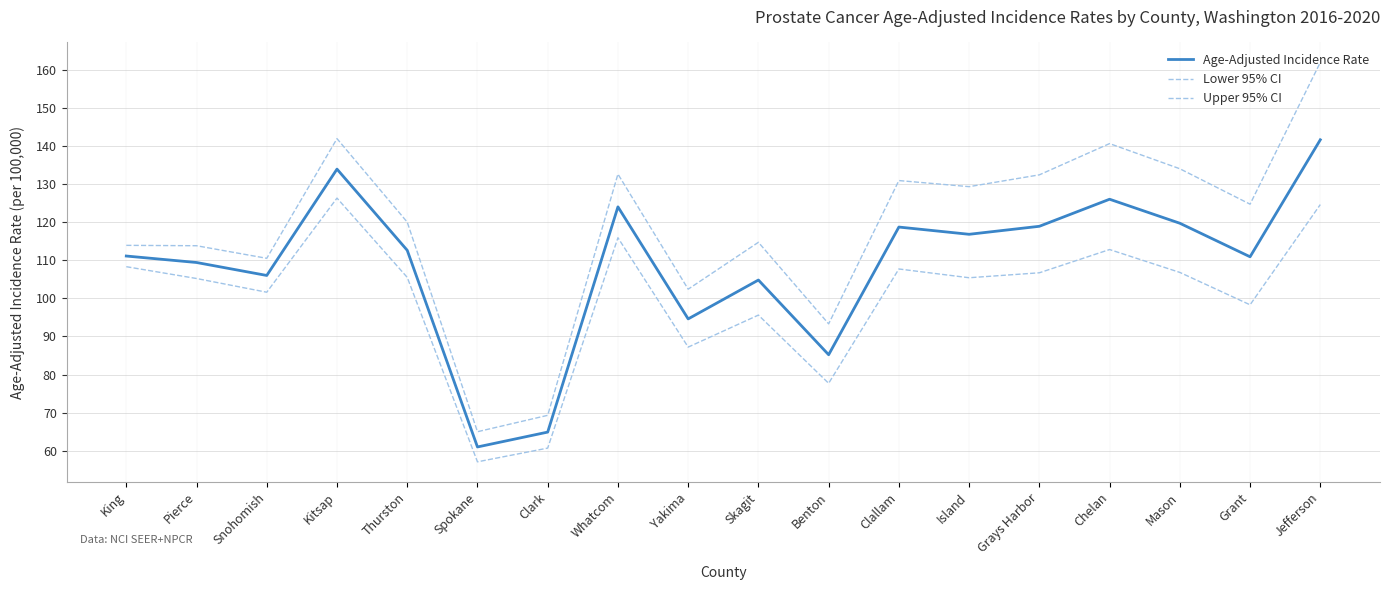

Rank the categories by Age-Adjusted Incidence Rate value from lowest to highest.

Spokane, Clark, Benton, Yakima, Skagit, Snohomish, Pierce, Grant, King, Thurston, Island, Clallam, Grays Harbor, Mason, Whatcom, Chelan, Kitsap, Jefferson